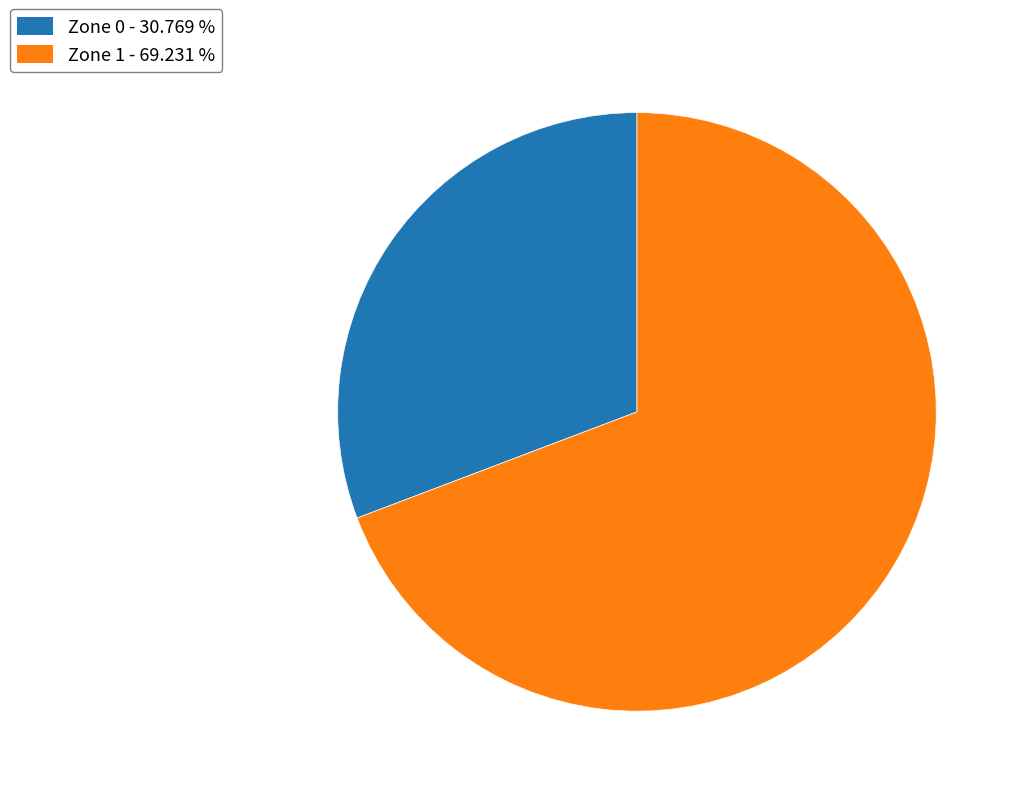

Which category accounts for the majority?

Zone 1